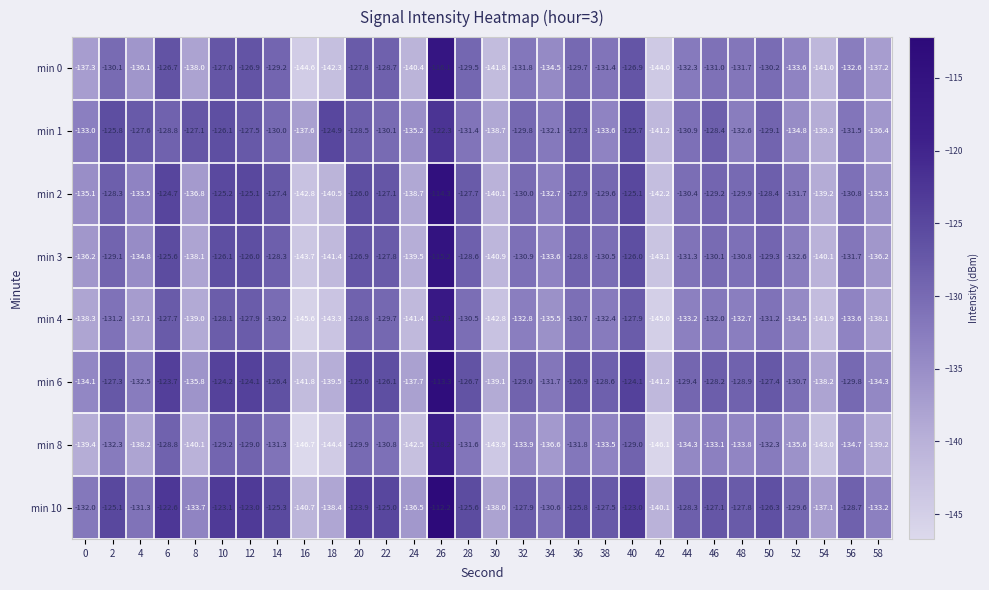

What is the difference between the maximum and minimum values in the min 10 series?

28.5